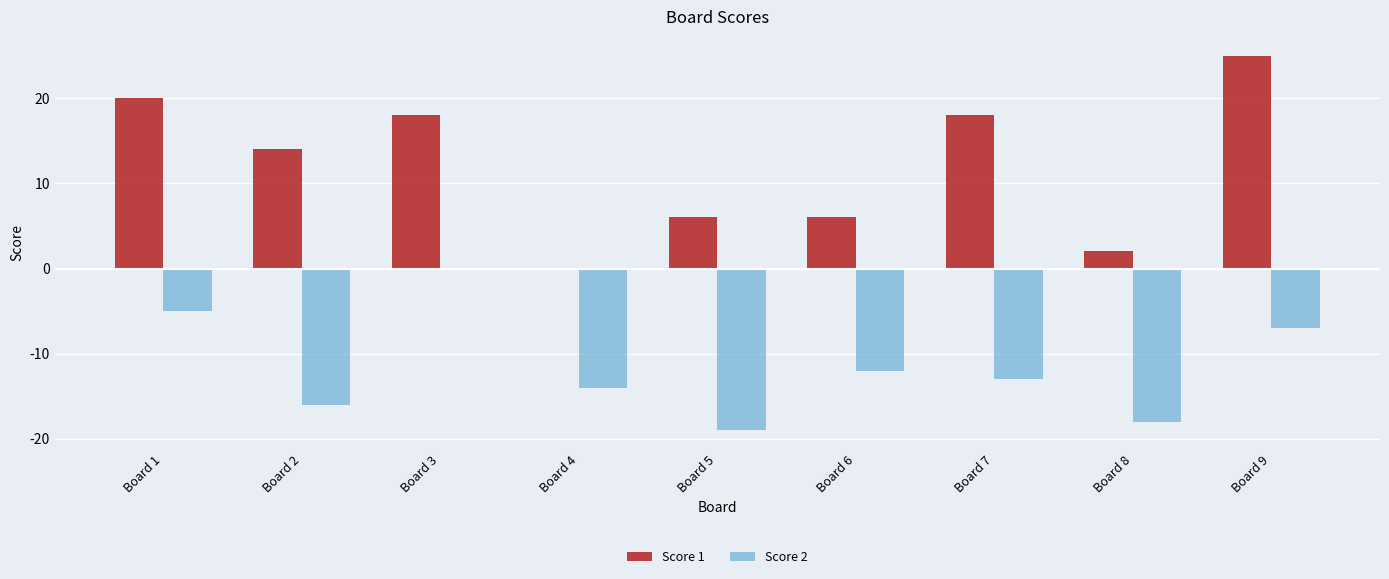

What is the difference between the Score 1 values at Board 7 and Board 2?

4